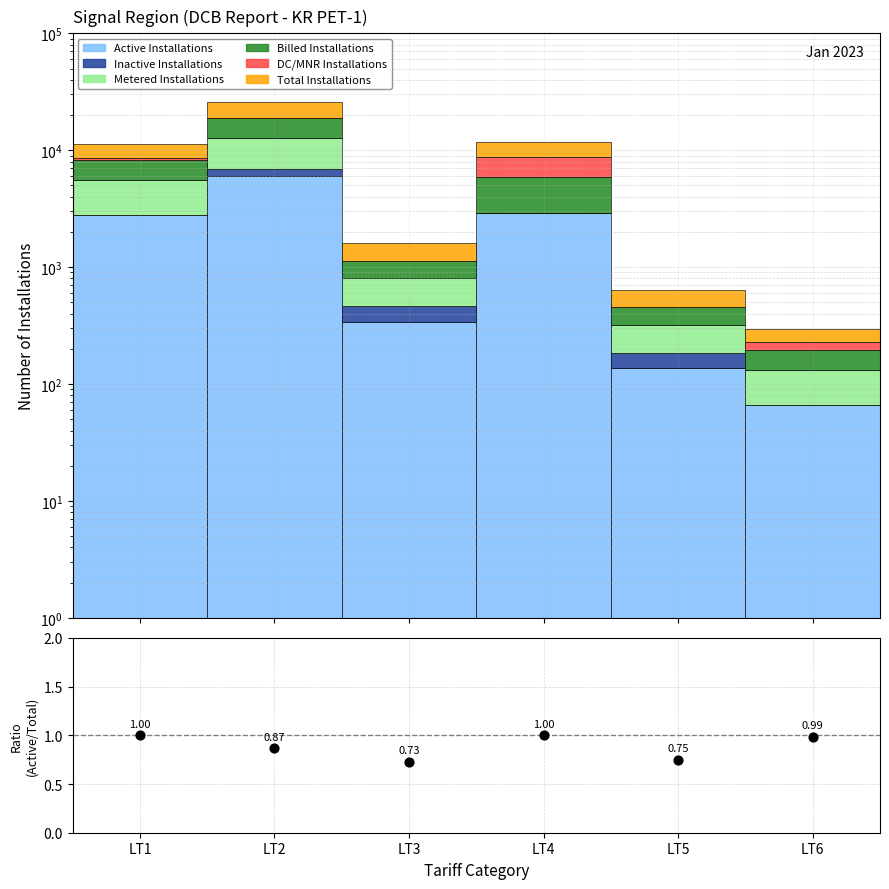

What are all the series names shown in the legend?

Active Installations, Inactive Installations, Metered Installations, Billed Installations, DC/MNR Installations, Total Installations